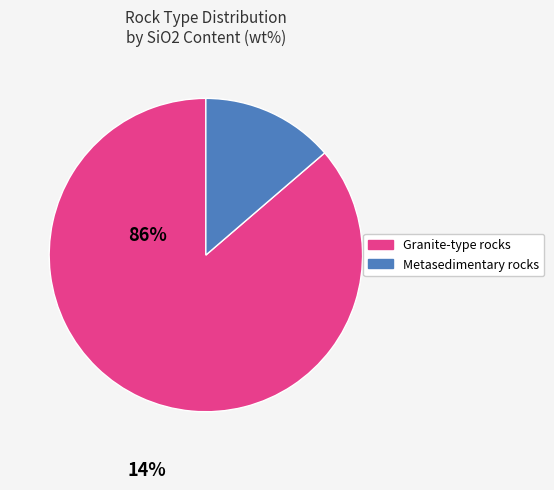

Is there any slice that represents more than half of the pie?

Yes